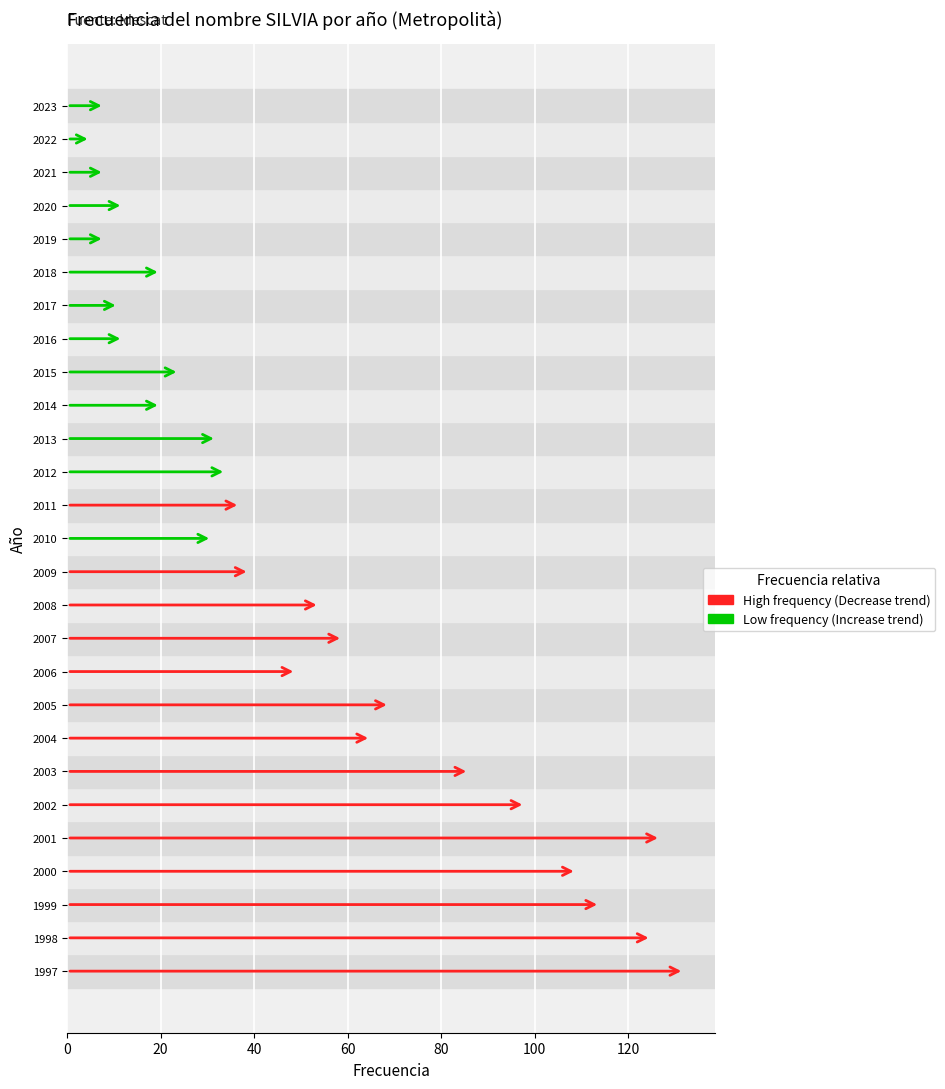

What is the difference between the second highest and minimum values?

122